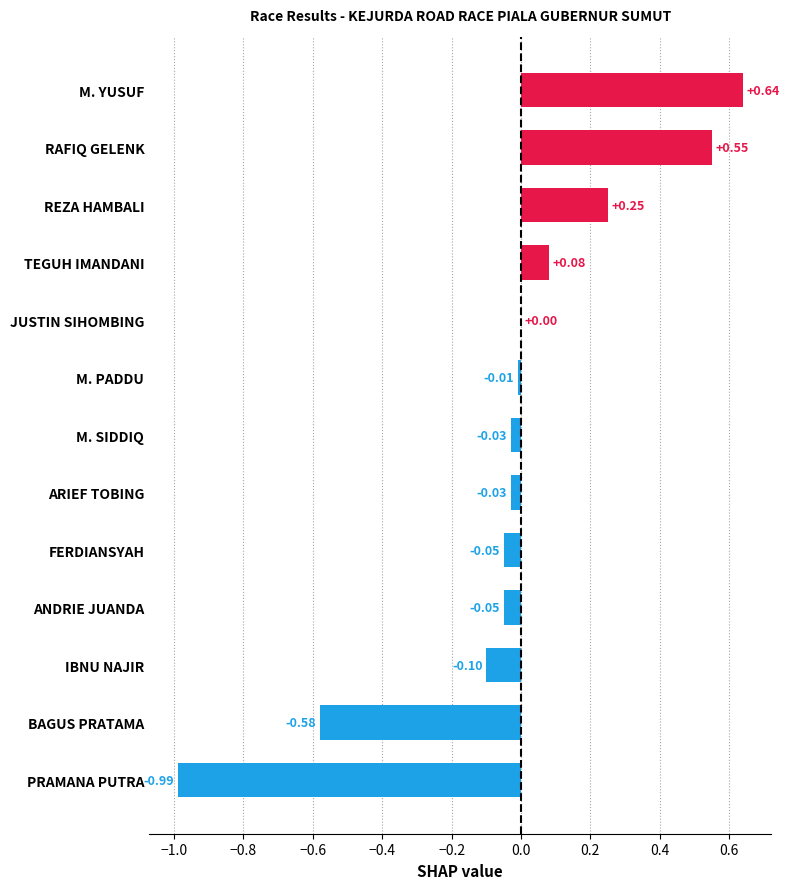

Which label corresponds to the largest value in the chart?

M. YUSUF